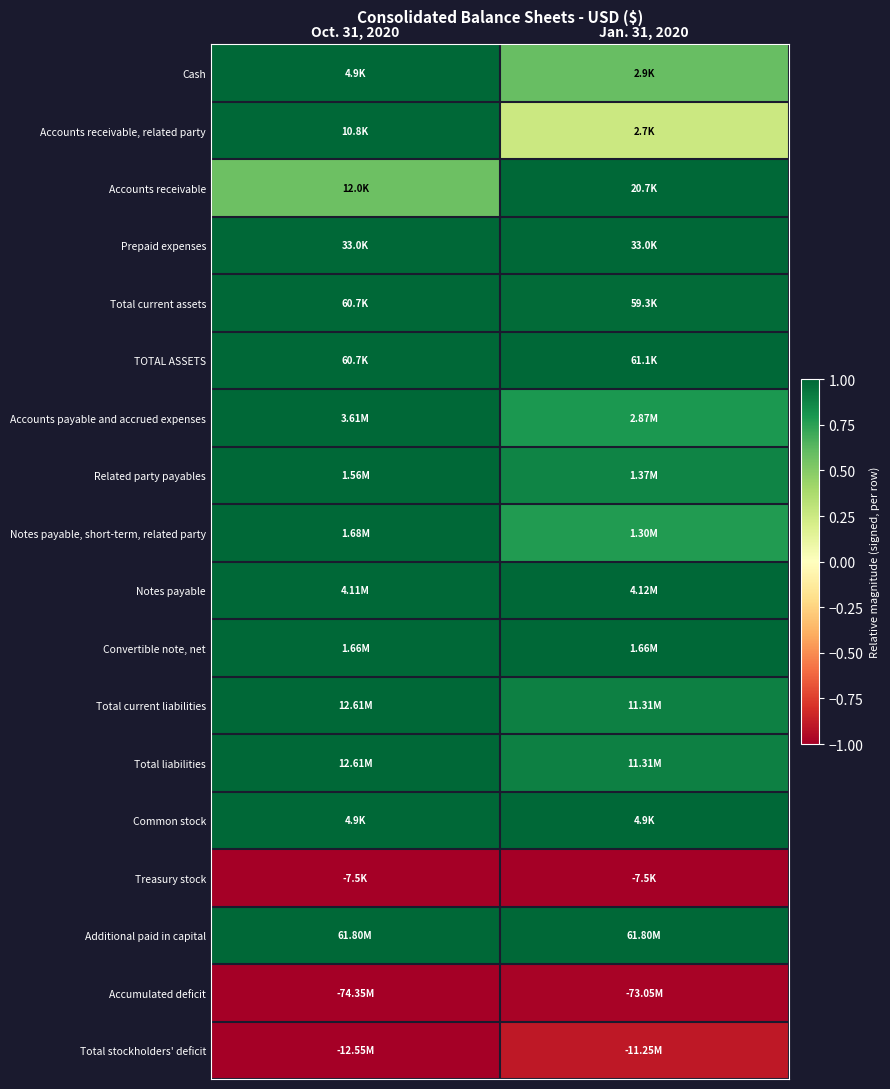

Between Jan. 31, 2020 and Oct. 31, 2020, which is larger?

Oct. 31, 2020